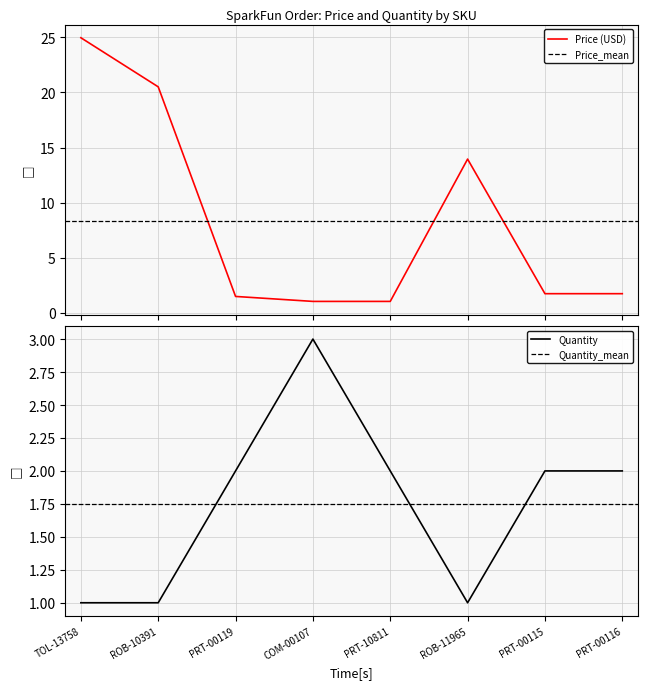

Reading right to left, extract all data points from this chart.

Price (USD): 1.8	1.8	13.9	1.1	1.1	1.5	20.5	24.9
Quantity: 2.0	2.0	1.0	2.0	3.0	2.0	1.0	1.0